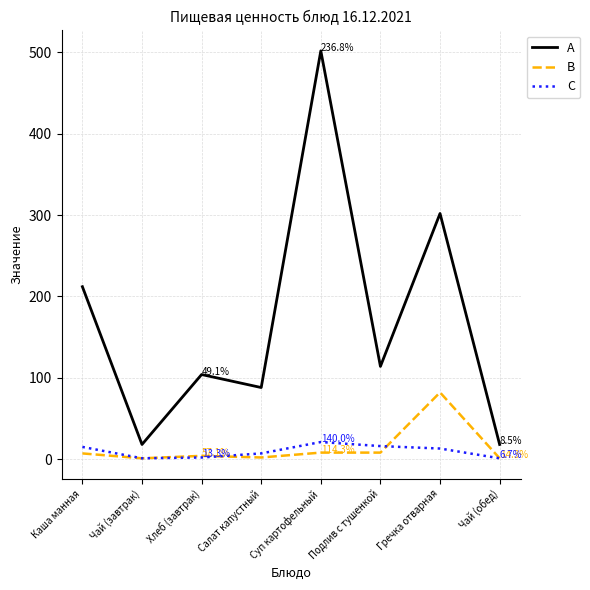

Is the value of C at Гречка отварная greater than the value of B at Гречка отварная?

No